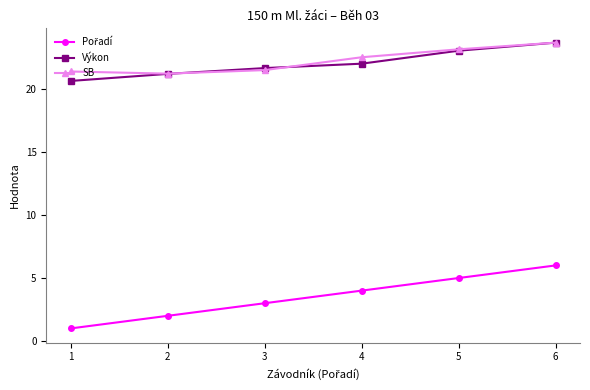

What is the value of the Výkon point at the 4th from the left?

22.0